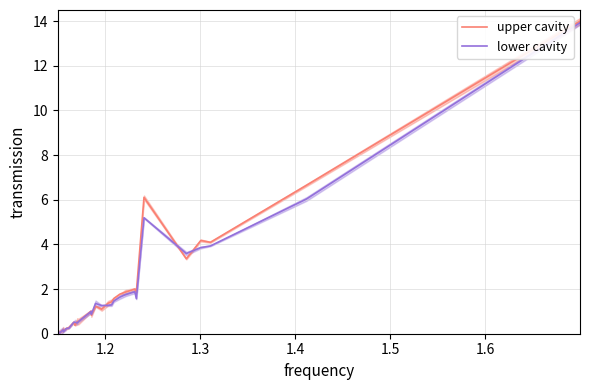

How many values in the upper cavity series exceed 1?

16